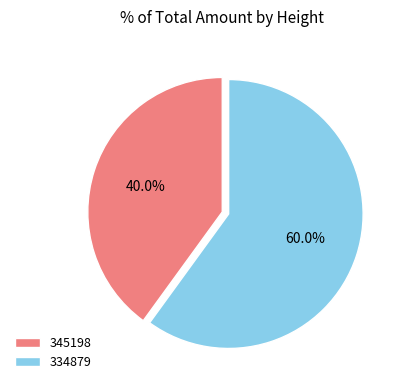

To the nearest percent, what portion does 345198 represent?

40%